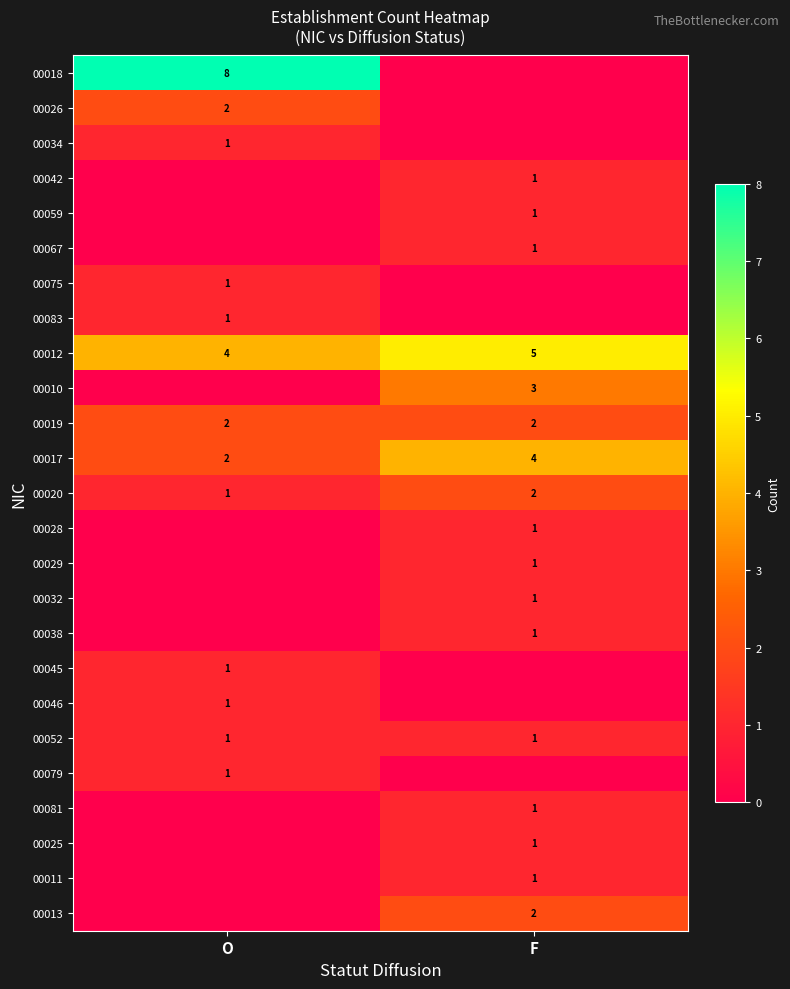

The 00045 series shows 2 at O. True or false?

False